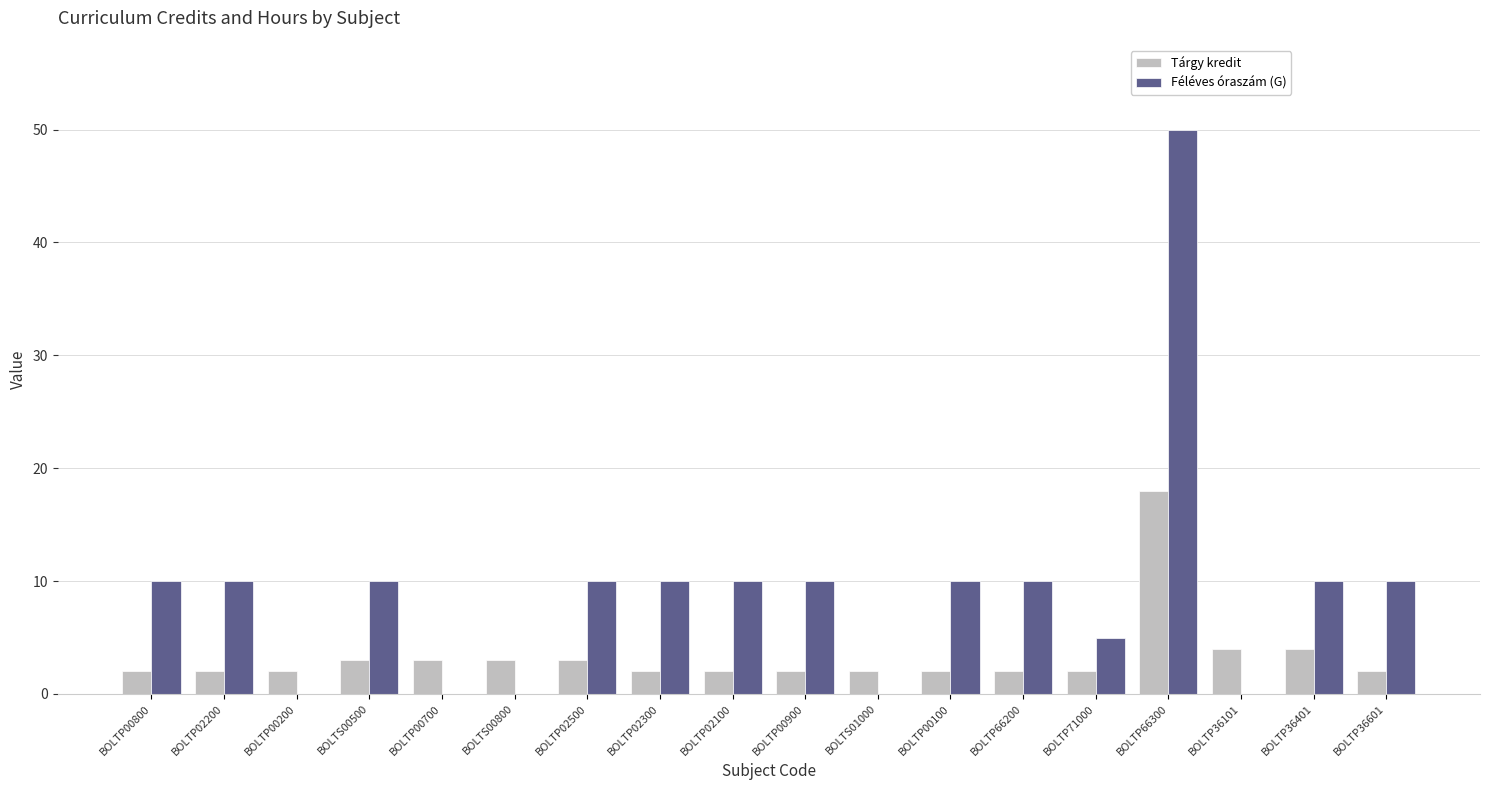

How many groups of bars are there?

18